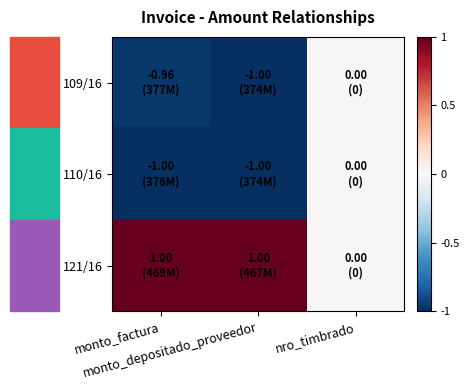

Rank the series at monto_factura from highest to lowest value.

121/16, 109/16, 110/16